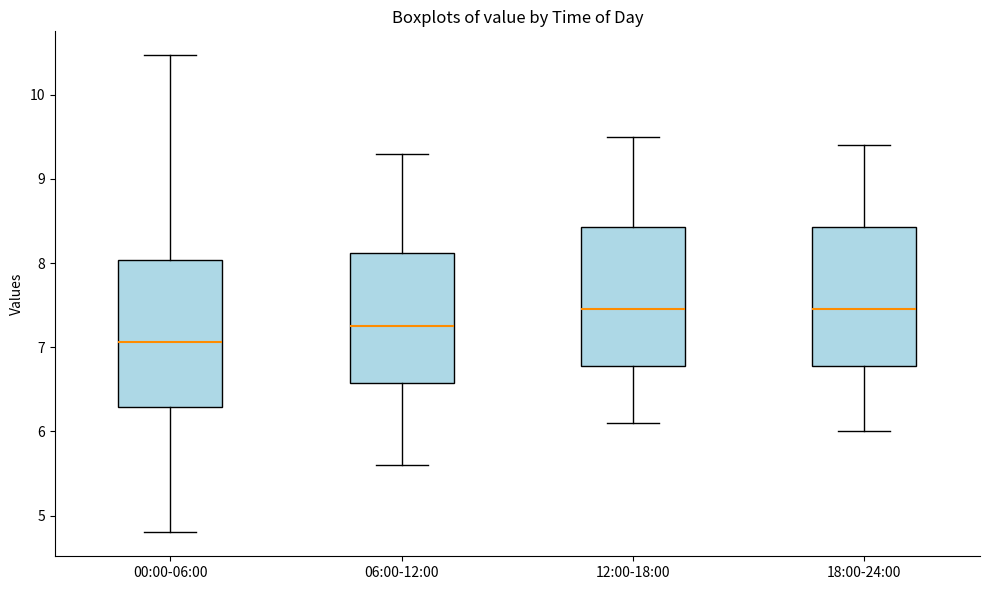

Reading left to right, read every box against the y-axis: the position of its median line, the range the box covers, and the ends of its whiskers. The values are not printed on the chart, so give them approximately, as read against the axis.

00:00-06:00: median 7.1, box 6.3 to 8.0, whiskers 4.8 to 10.5
06:00-12:00: median 7.3, box 6.6 to 8.1, whiskers 5.6 to 9.3
12:00-18:00: median 7.5, box 6.8 to 8.4, whiskers 6.1 to 9.5
18:00-24:00: median 7.5, box 6.8 to 8.4, whiskers 6.0 to 9.4